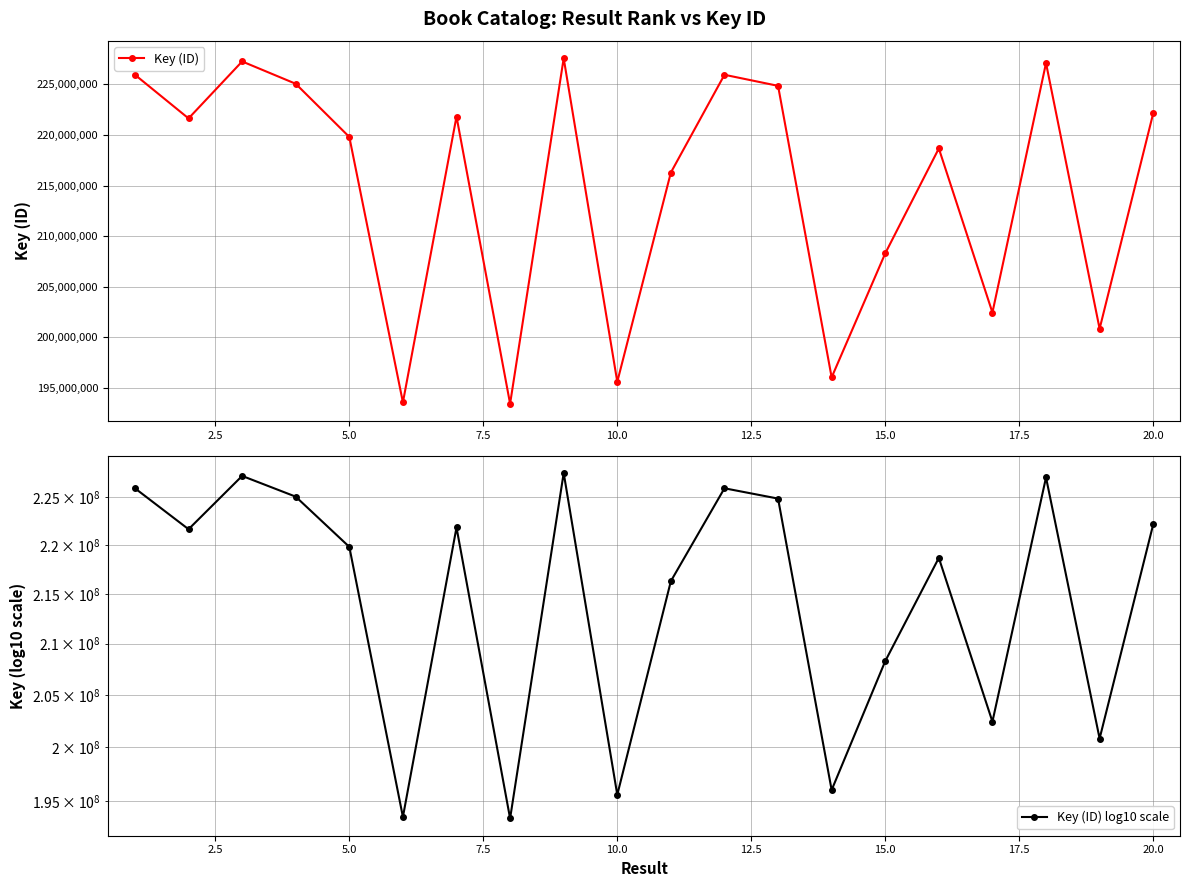

Does the chart display data point markers on the line(s)?

Yes